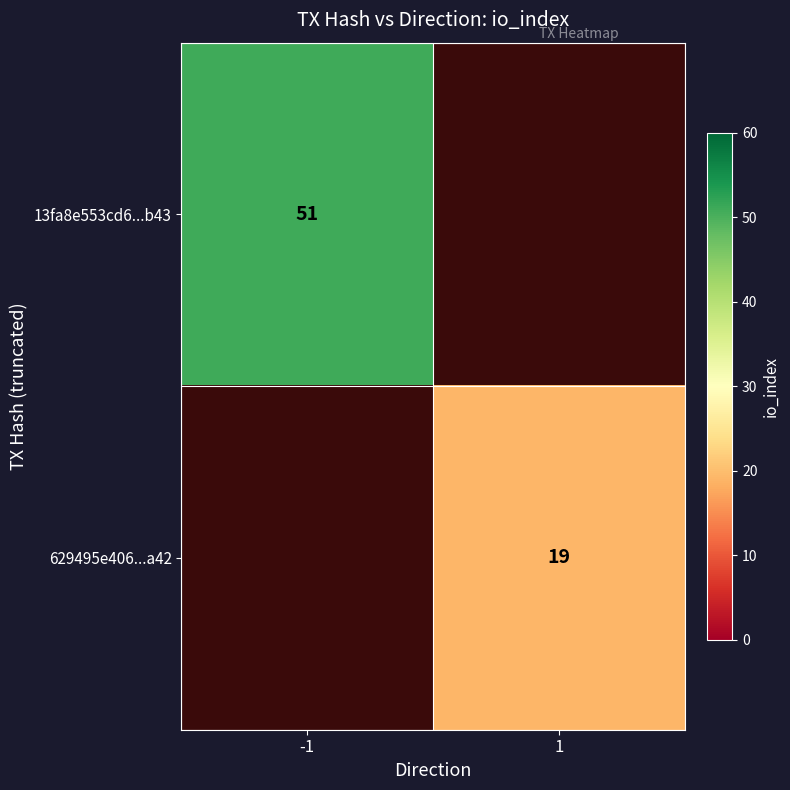

True or false: 13fa8e553cd6...b43 has a value of 51 at -1.

True